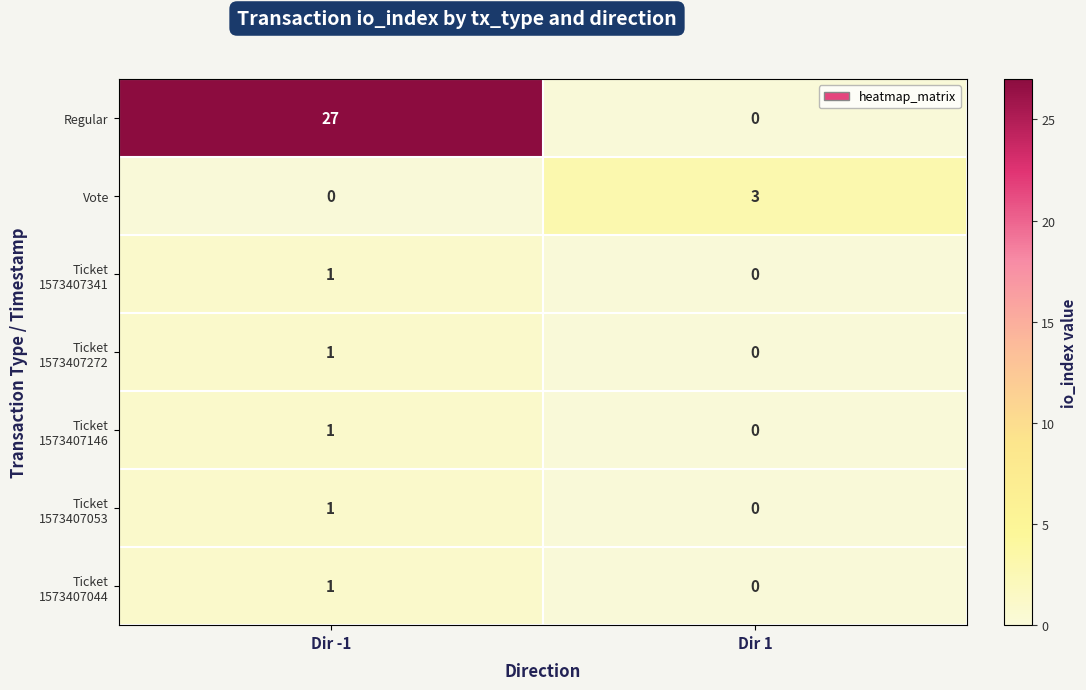

Count the number of categories in the chart.

2